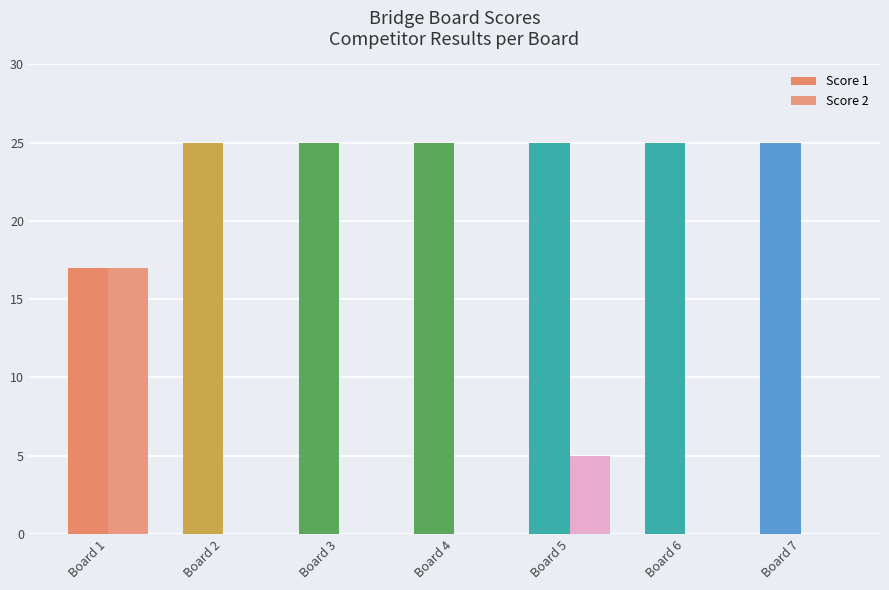

Reading left to right, transcribe all the data shown in this chart.

Score 1: Board 1=17	Board 2=25	Board 3=25	Board 4=25	Board 5=25	Board 6=25	Board 7=25
Score 2: Board 1=17	Board 2=0	Board 3=0	Board 4=0	Board 5=5	Board 6=0	Board 7=0